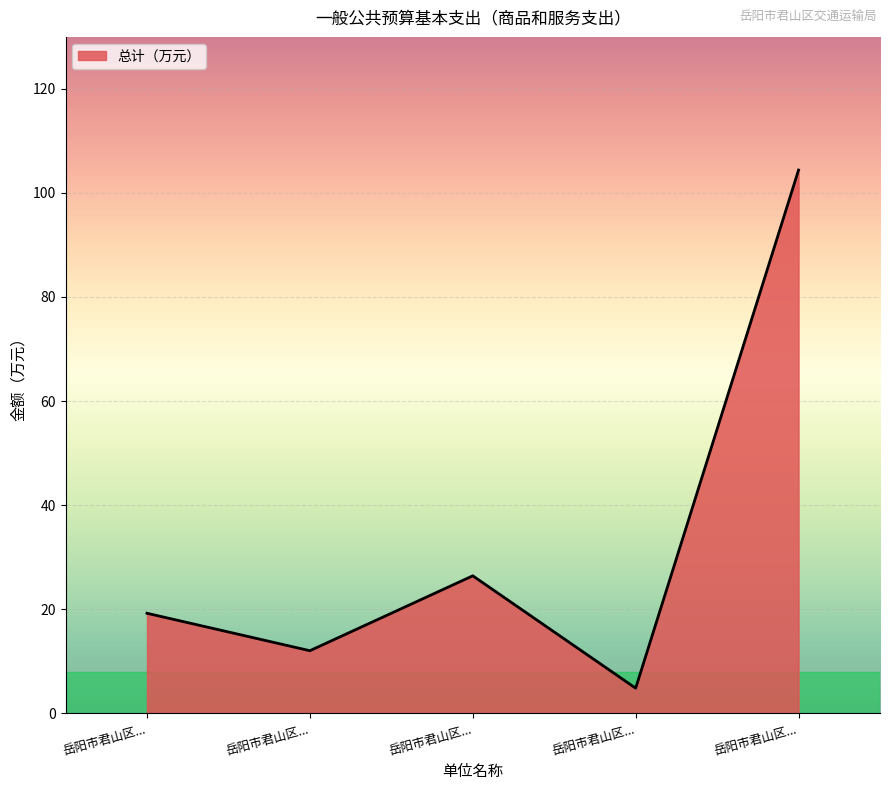

Rank the categories by value from lowest to highest.

岳阳市君山区..., 岳阳市君山区..., 岳阳市君山区..., 岳阳市君山区..., 岳阳市君山区...